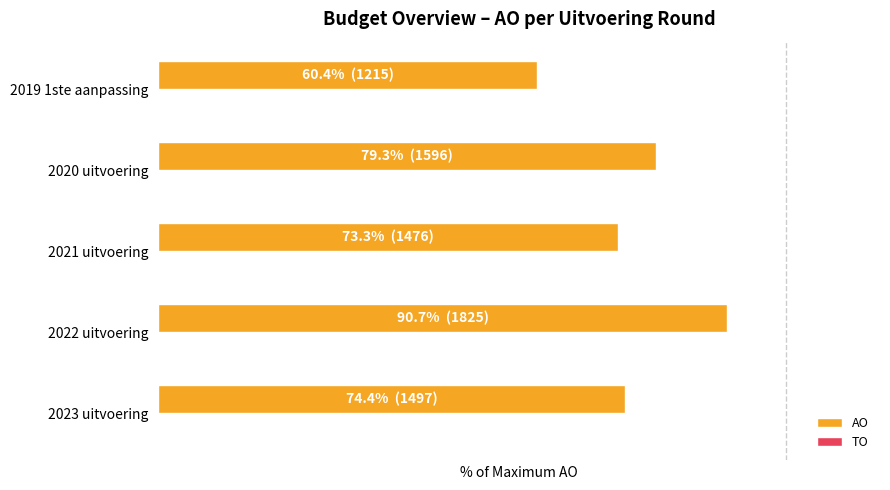

How many data points does each series have?

5